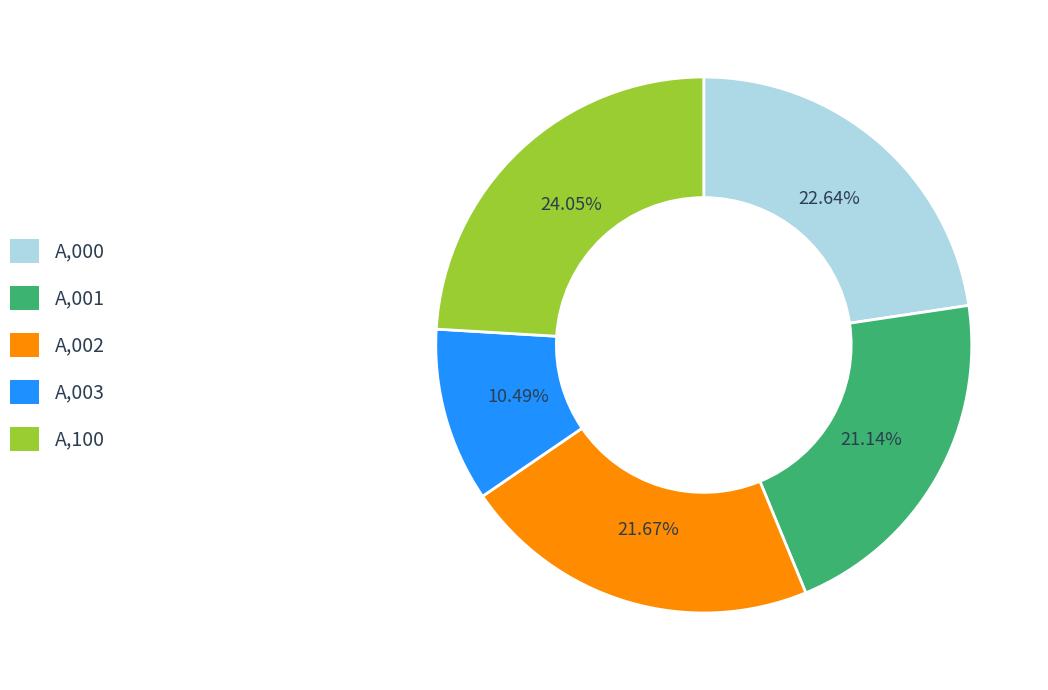

Is there any slice that represents more than half of the pie?

No